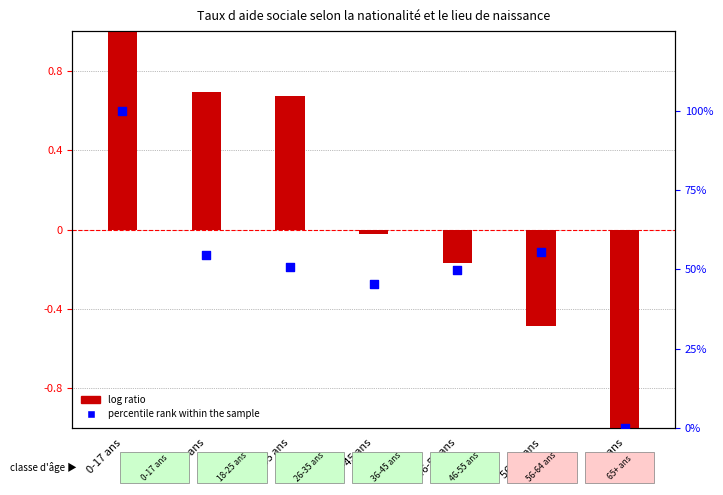

Which series has the widest spread of Y values?

percentile rank within the sample